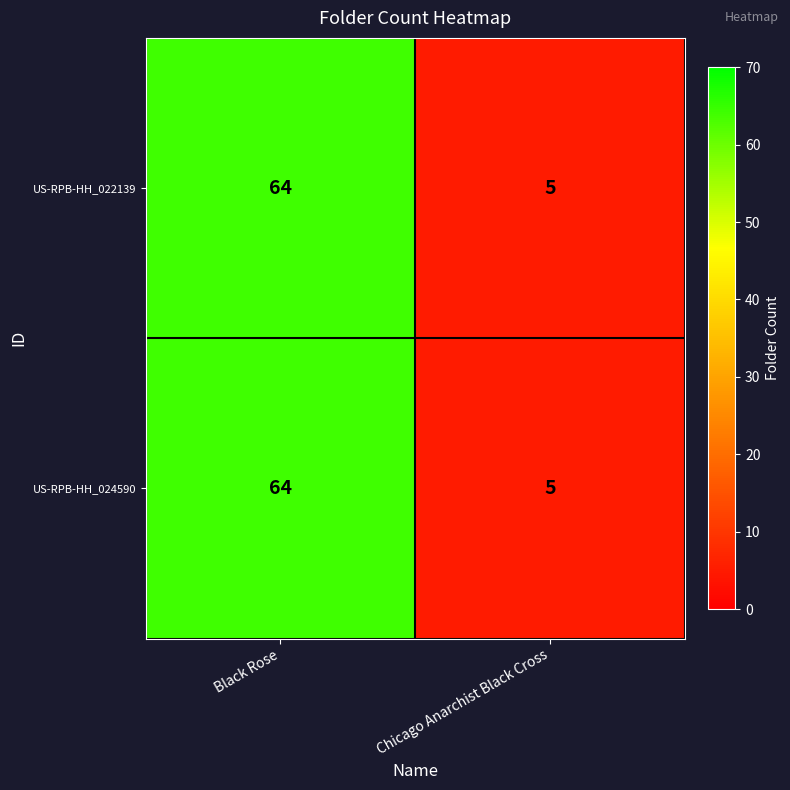

Count the number of data series in this chart.

2